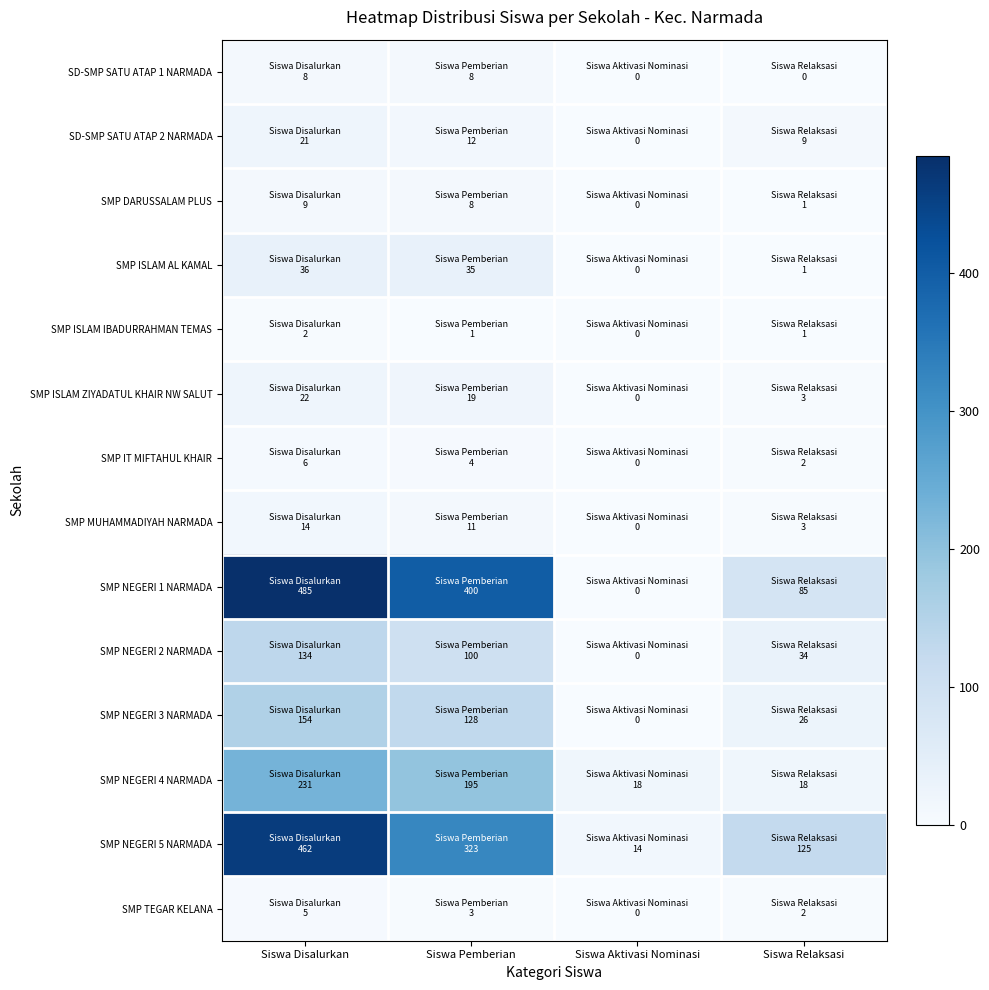

Reading left to right, list all the values displayed in this chart.

SD-SMP SATU ATAP 1 NARMADA: Siswa Disalurkan=8	Siswa Pemberian=8	Siswa Aktivasi Nominasi=0	Siswa Relaksasi=0
SD-SMP SATU ATAP 2 NARMADA: Siswa Disalurkan=21	Siswa Pemberian=12	Siswa Aktivasi Nominasi=0	Siswa Relaksasi=9
SMP DARUSSALAM PLUS: Siswa Disalurkan=9	Siswa Pemberian=8	Siswa Aktivasi Nominasi=0	Siswa Relaksasi=1
SMP ISLAM AL KAMAL: Siswa Disalurkan=36	Siswa Pemberian=35	Siswa Aktivasi Nominasi=0	Siswa Relaksasi=1
SMP ISLAM IBADURRAHMAN TEMAS: Siswa Disalurkan=2	Siswa Pemberian=1	Siswa Aktivasi Nominasi=0	Siswa Relaksasi=1
SMP ISLAM ZIYADATUL KHAIR NW SALUT: Siswa Disalurkan=22	Siswa Pemberian=19	Siswa Aktivasi Nominasi=0	Siswa Relaksasi=3
SMP IT MIFTAHUL KHAIR: Siswa Disalurkan=6	Siswa Pemberian=4	Siswa Aktivasi Nominasi=0	Siswa Relaksasi=2
SMP MUHAMMADIYAH NARMADA: Siswa Disalurkan=14	Siswa Pemberian=11	Siswa Aktivasi Nominasi=0	Siswa Relaksasi=3
SMP NEGERI 1 NARMADA: Siswa Disalurkan=485	Siswa Pemberian=400	Siswa Aktivasi Nominasi=0	Siswa Relaksasi=85
SMP NEGERI 2 NARMADA: Siswa Disalurkan=134	Siswa Pemberian=100	Siswa Aktivasi Nominasi=0	Siswa Relaksasi=34
SMP NEGERI 3 NARMADA: Siswa Disalurkan=154	Siswa Pemberian=128	Siswa Aktivasi Nominasi=0	Siswa Relaksasi=26
SMP NEGERI 4 NARMADA: Siswa Disalurkan=231	Siswa Pemberian=195	Siswa Aktivasi Nominasi=18	Siswa Relaksasi=18
SMP NEGERI 5 NARMADA: Siswa Disalurkan=462	Siswa Pemberian=323	Siswa Aktivasi Nominasi=14	Siswa Relaksasi=125
SMP TEGAR KELANA: Siswa Disalurkan=5	Siswa Pemberian=3	Siswa Aktivasi Nominasi=0	Siswa Relaksasi=2